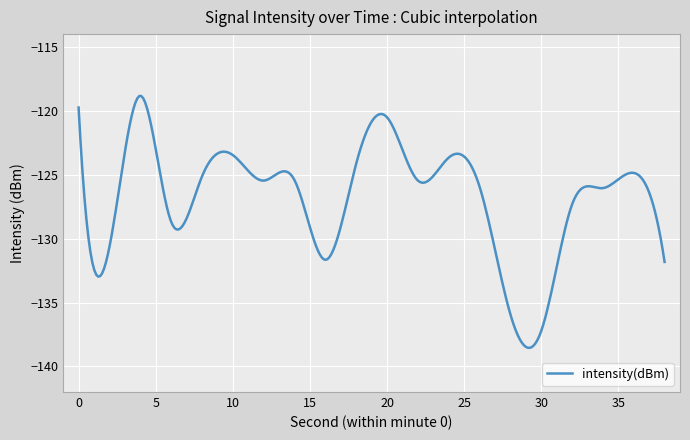

Is this an area chart (filled region under the line)?

No